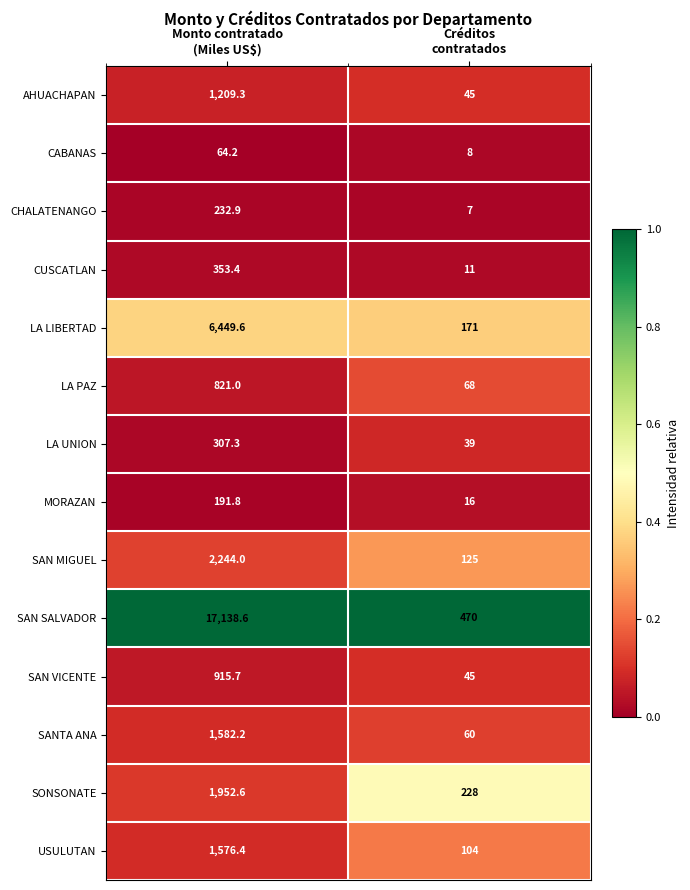

Between Monto contratado
(Miles US$) and Créditos
contratados, which series saw the biggest shift?

SAN SALVADOR